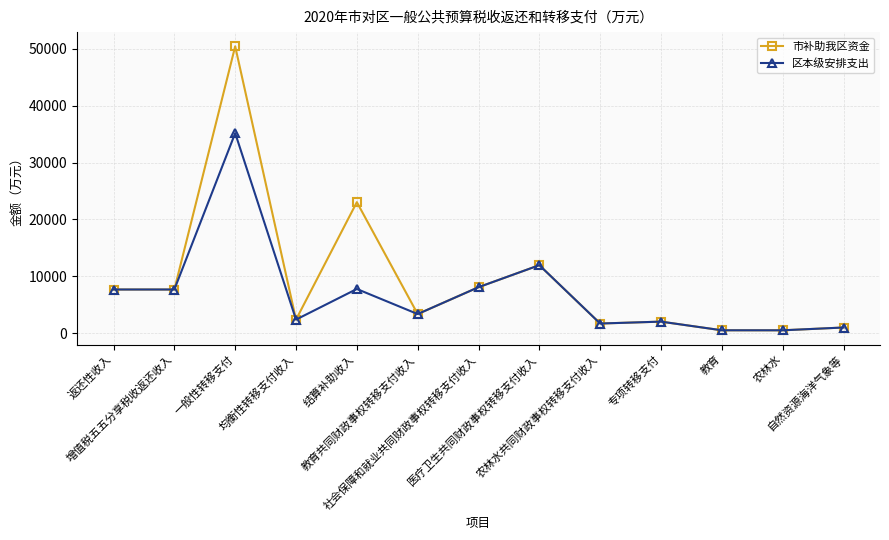

What is the greatest value displayed?

50469